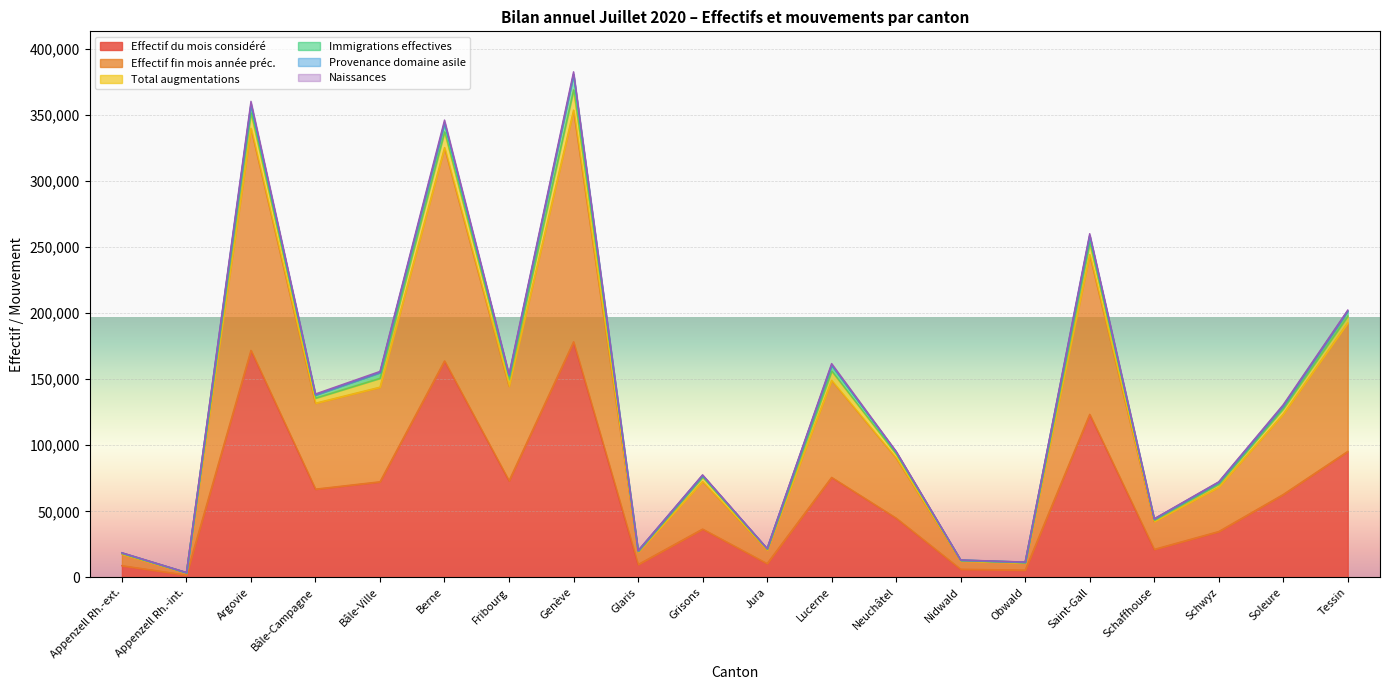

What is the label of the 15th point from the right?

Berne